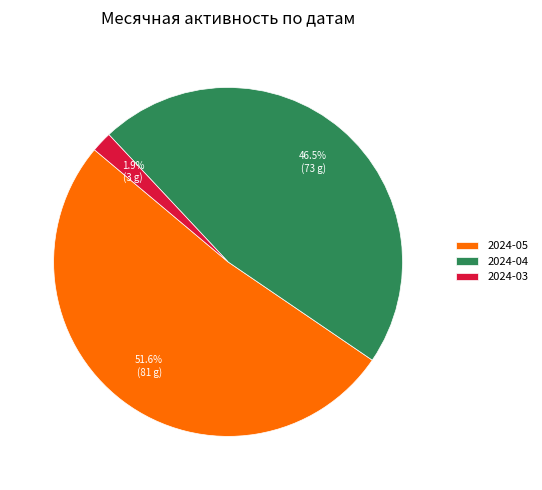

How many slices are in this pie chart?

3